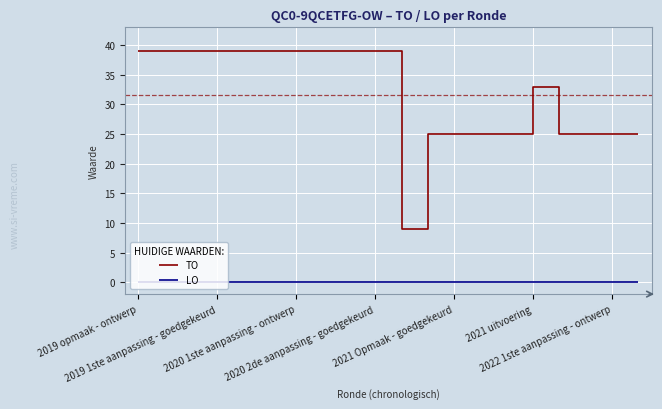

Which series has the widest spread of values?

TO